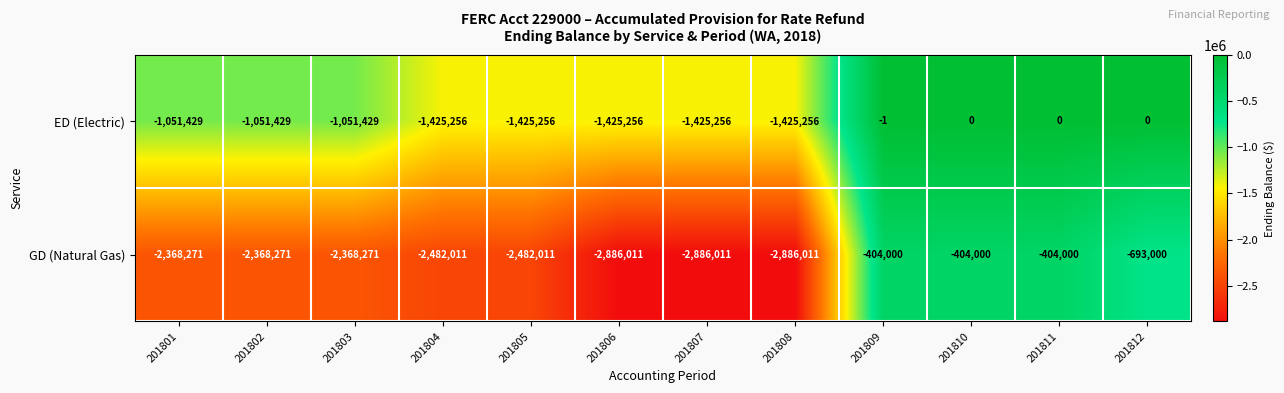

What value does the ED (Electric) series have at 201802?

-1051429